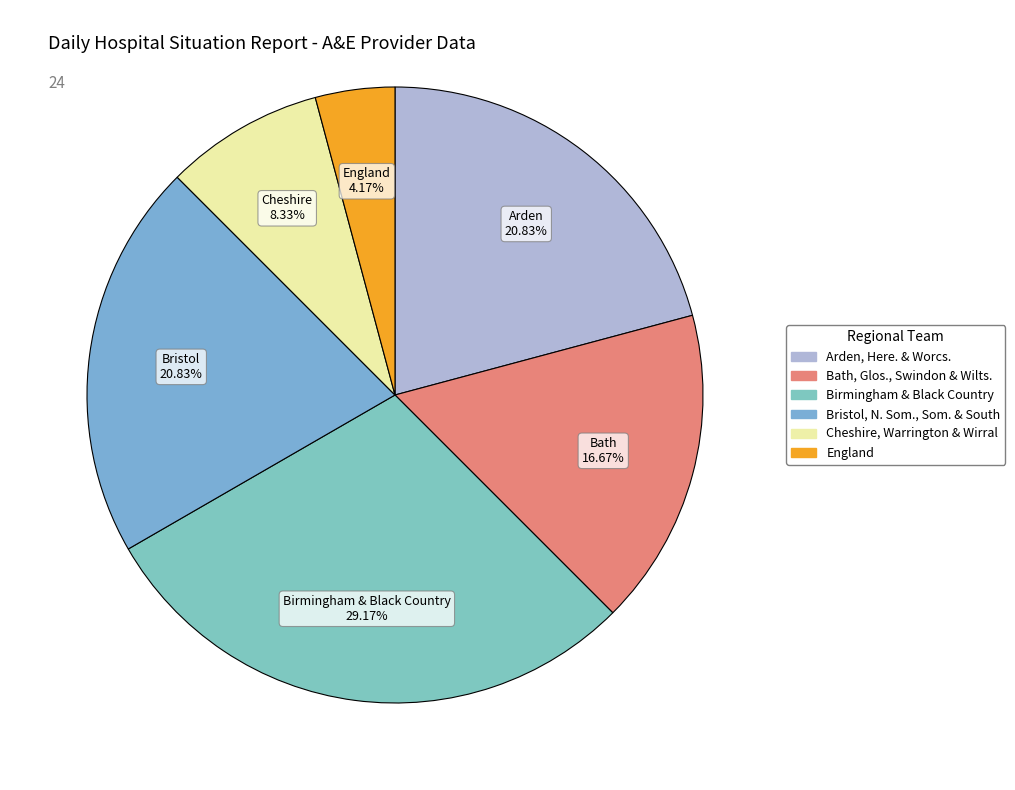

Count the number of slices in the pie.

6